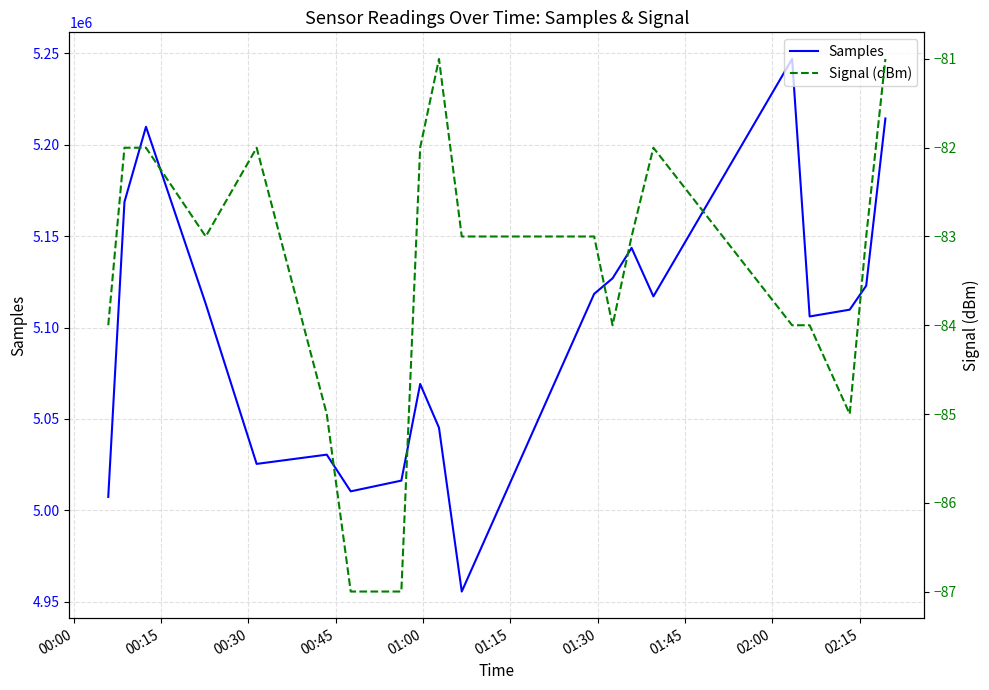

What is the minimum value for Samples?

4955533